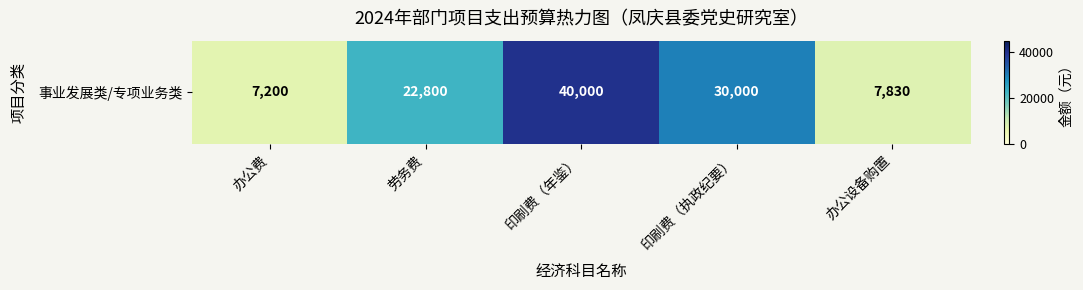

At which label is the value closest to 23600?

劳务费